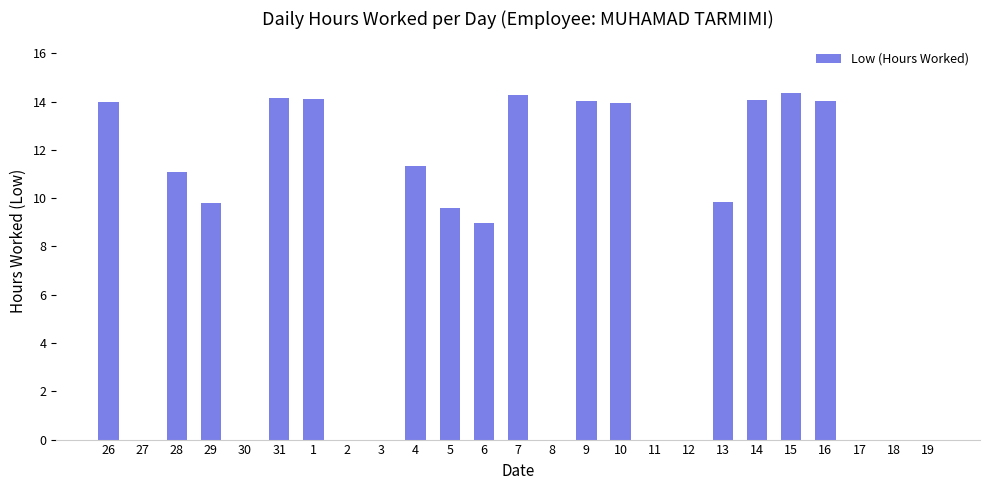

The chart shows a value of 5.8 at 18. True or false?

False